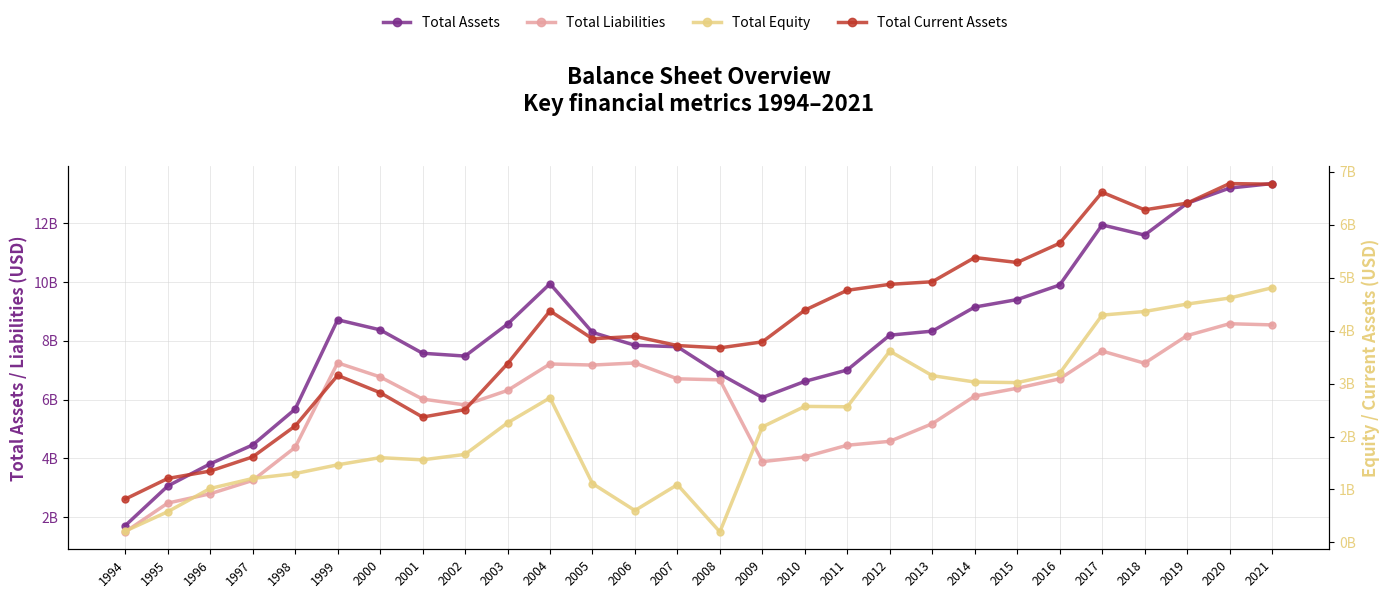

At 2010, list the series in order from largest to smallest.

Total Assets, Total Current Assets, Total Liabilities, Total Equity